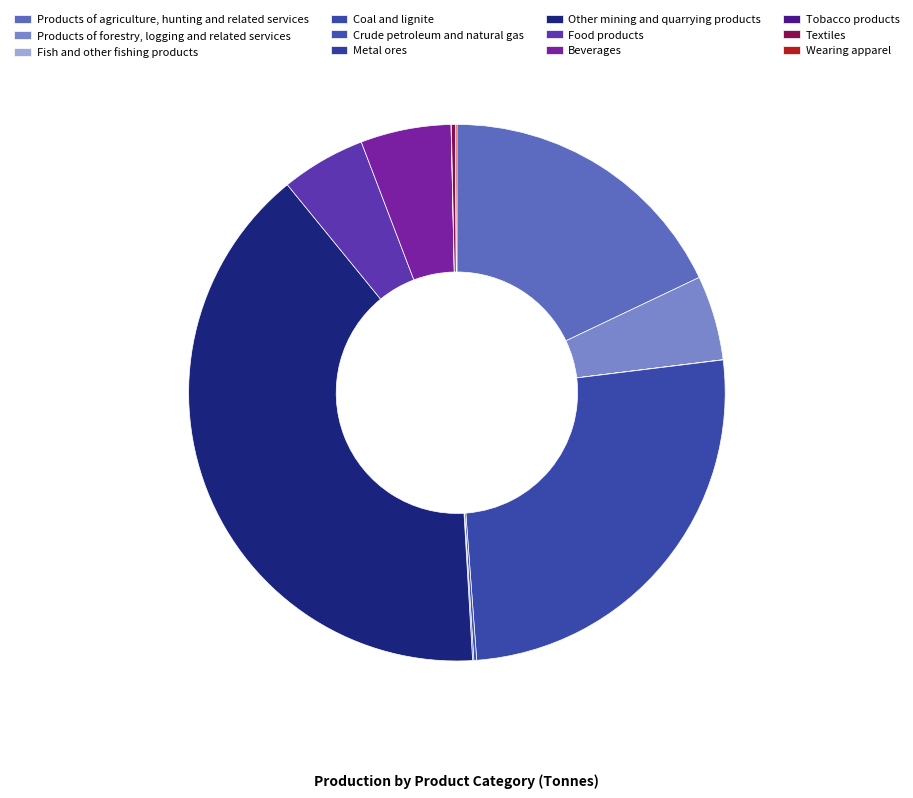

What percentage is the Other mining and quarrying products slice, to the nearest percent?

40%